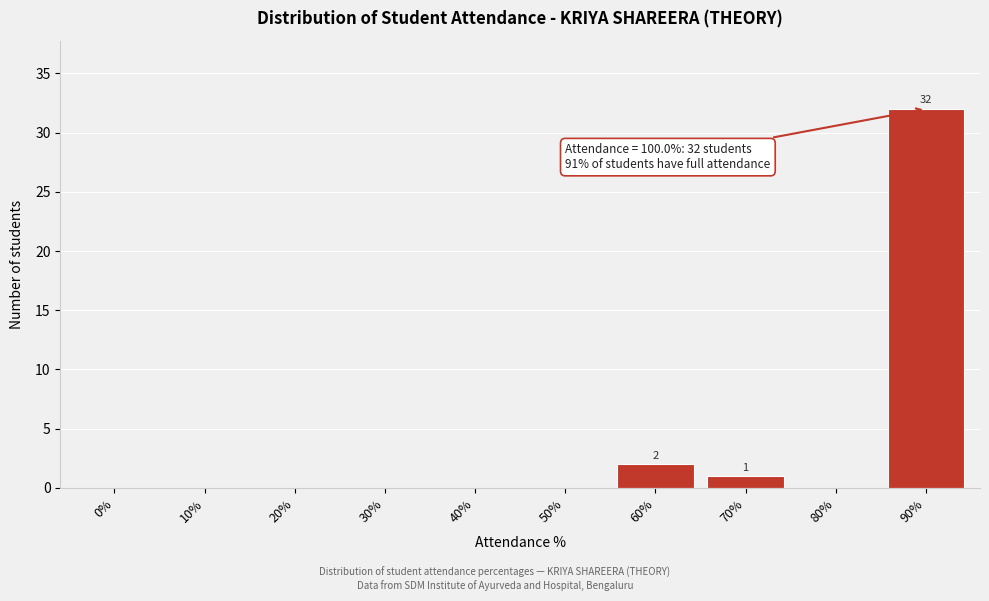

Is it true that the value at 70% is 1?

True